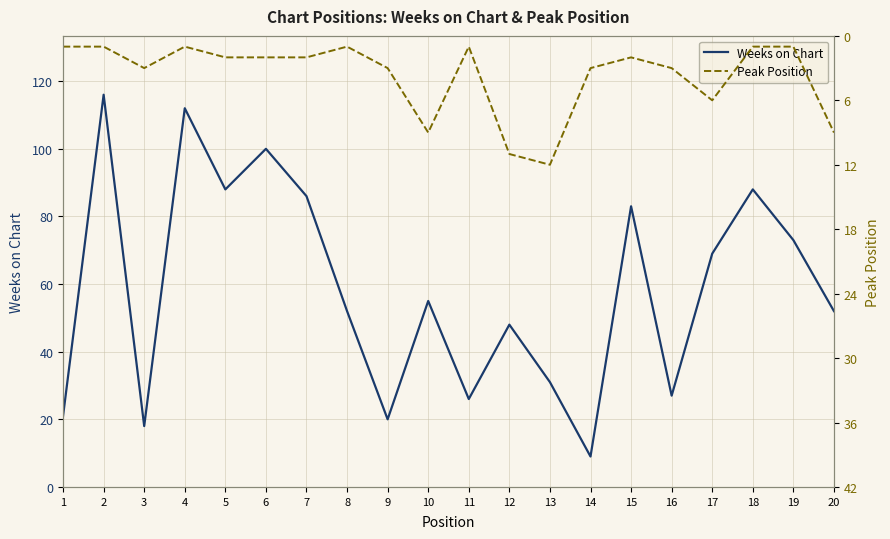

At which category does Weeks on Chart reach its first local valley?

3